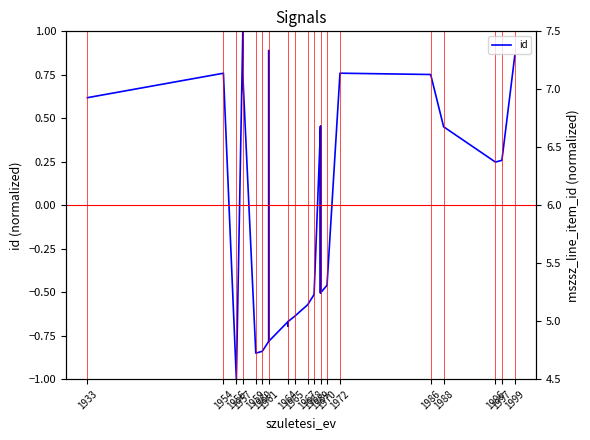

What is the average value of the mszsz_line_item_id series?

4.8